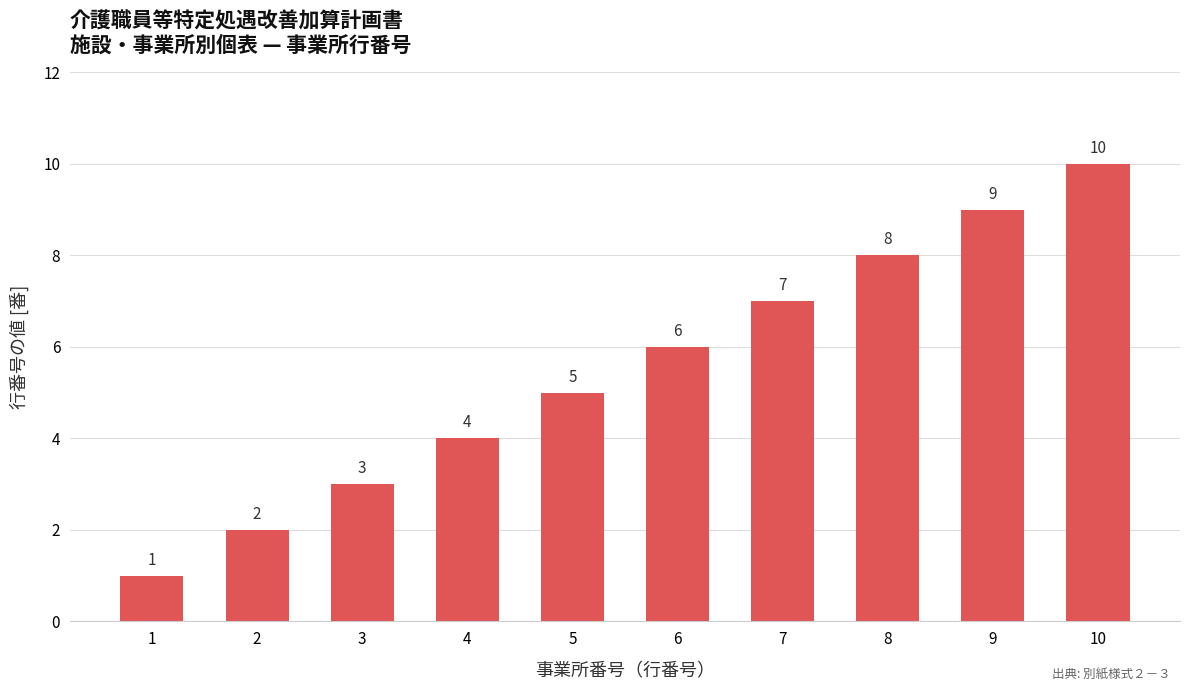

What is the greatest value displayed?

10